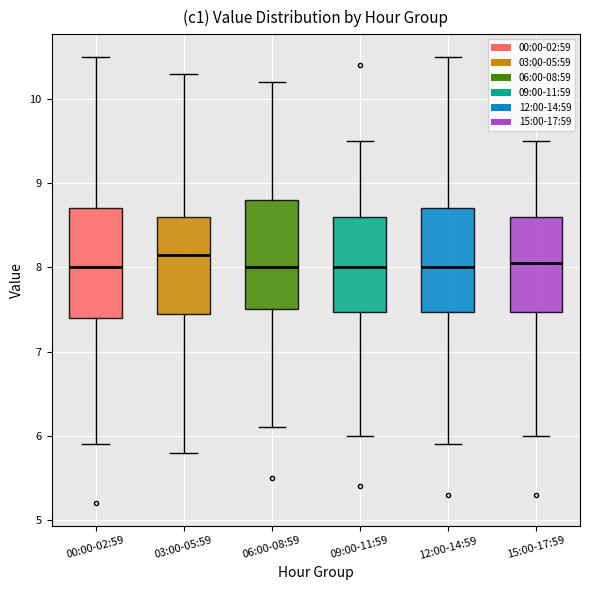

Where is the upper edge of the box for 15:00-17:59 on the y-axis? The values are not printed on the chart, so give them approximately, as read against the axis.

8.6